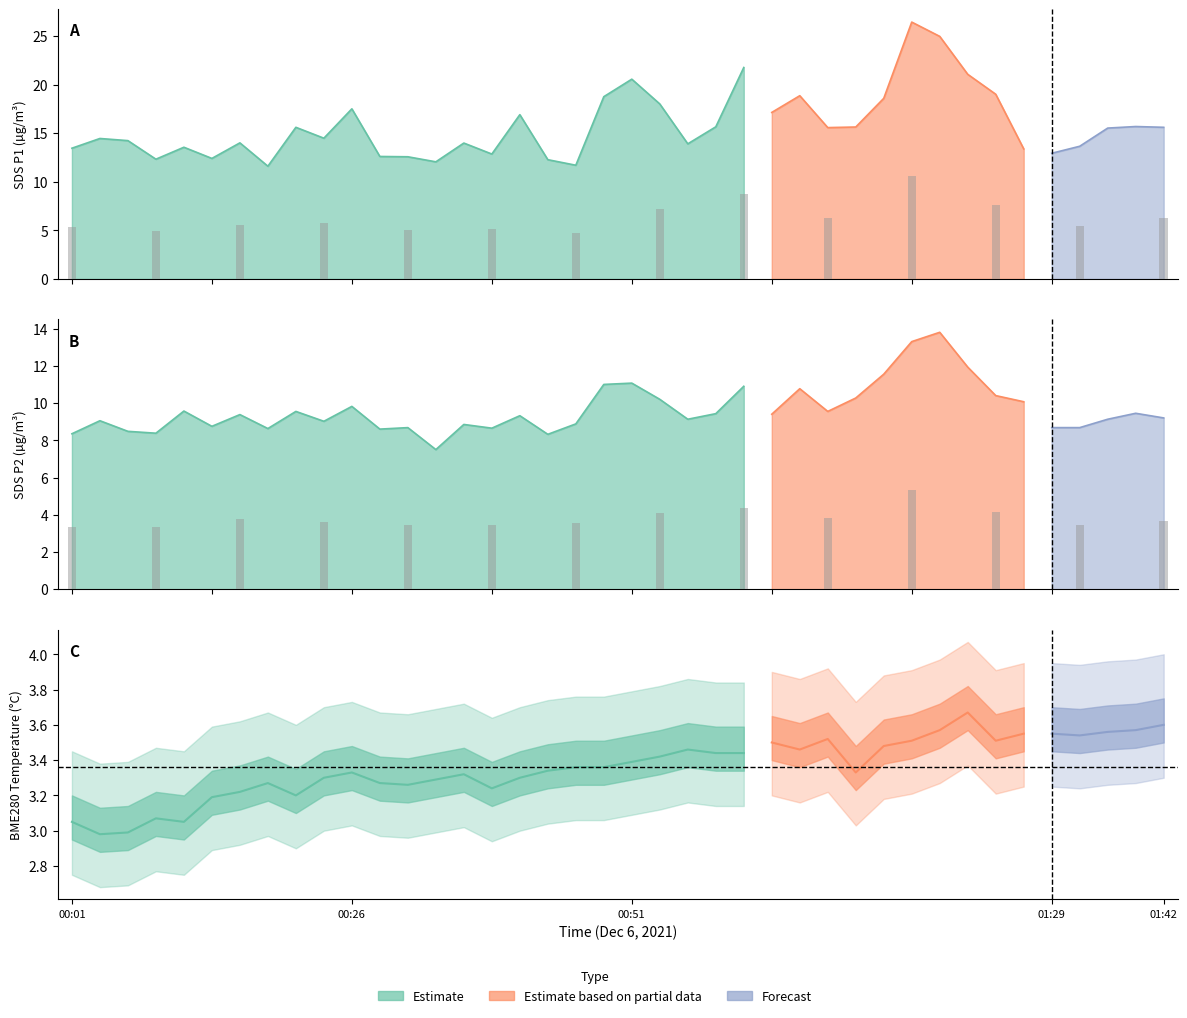

Reading left to right, transcribe all the data shown in this chart.

SDS_P1: 13.4	14.4	14.2	12.3	13.6	12.4	14.0	11.6	15.6	14.5	17.5	12.6	12.6	12.1	14.0	12.8	16.9	12.3	11.7	18.8	20.6	18.0	13.9	15.7	21.8	17.1	18.9	15.6	15.6	18.6	26.4	24.9	21.1	19.0	13.4	12.9	13.7	15.5	15.7	15.6
SDS_P2: 8.3	9.1	8.5	8.4	9.6	8.8	9.4	8.6	9.6	9.0	9.8	8.6	8.7	7.5	8.8	8.7	9.3	8.3	8.9	11.0	11.1	10.2	9.1	9.4	10.9	9.4	10.8	9.6	10.3	11.6	13.3	13.8	11.9	10.4	10.1	8.7	8.7	9.1	9.4	9.2
BME280_temperature: 3.0	3.0	3.0	3.1	3.0	3.2	3.2	3.3	3.2	3.3	3.3	3.3	3.3	3.3	3.3	3.2	3.3	3.3	3.4	3.4	3.4	3.4	3.5	3.4	3.4	3.5	3.5	3.5	3.3	3.5	3.5	3.6	3.7	3.5	3.5	3.5	3.5	3.6	3.6	3.6